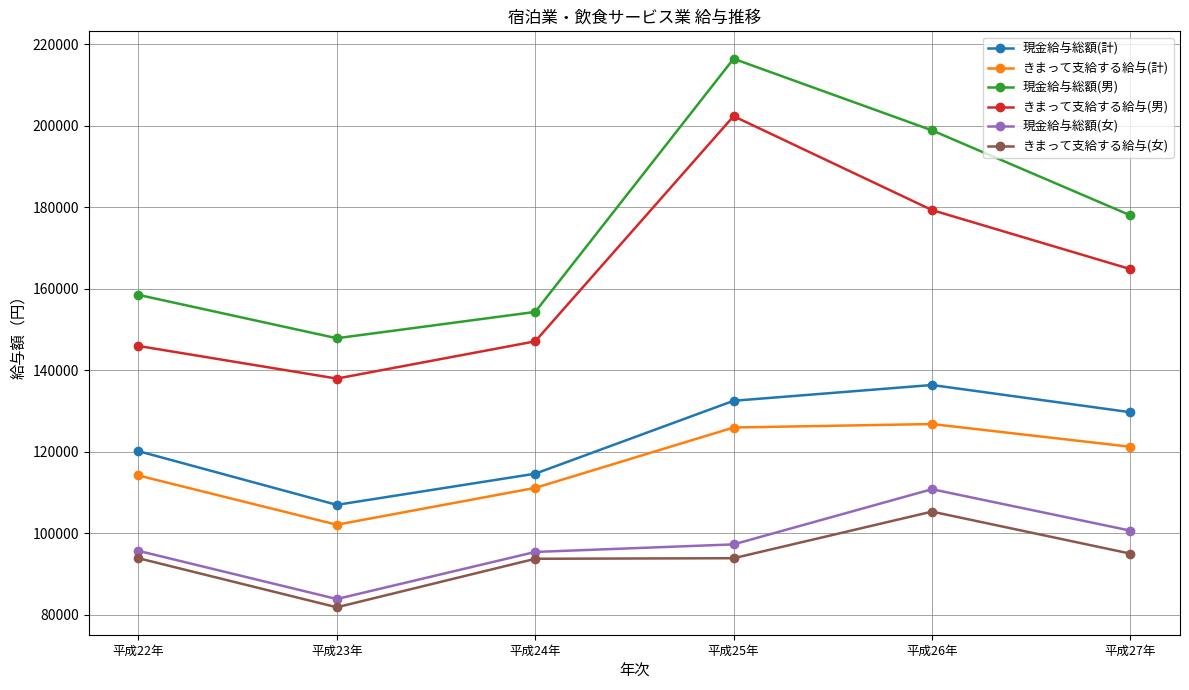

Which series has the largest range (max minus min)?

現金給与総額(男)